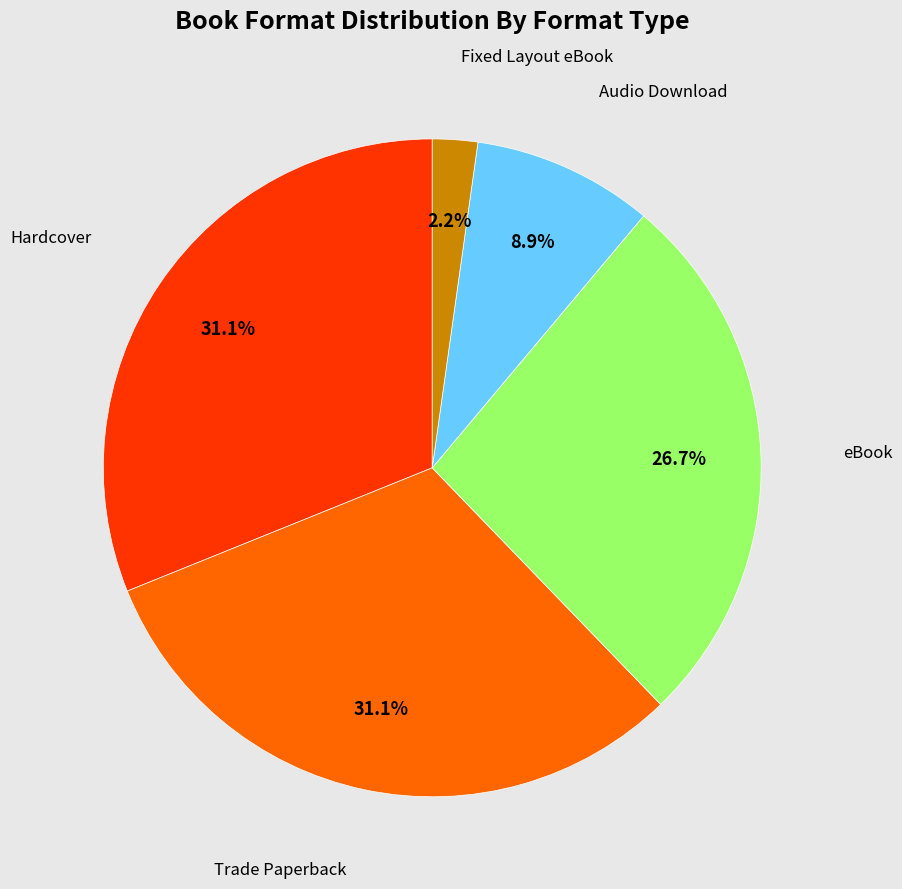

Is there a majority slice in this chart?

No